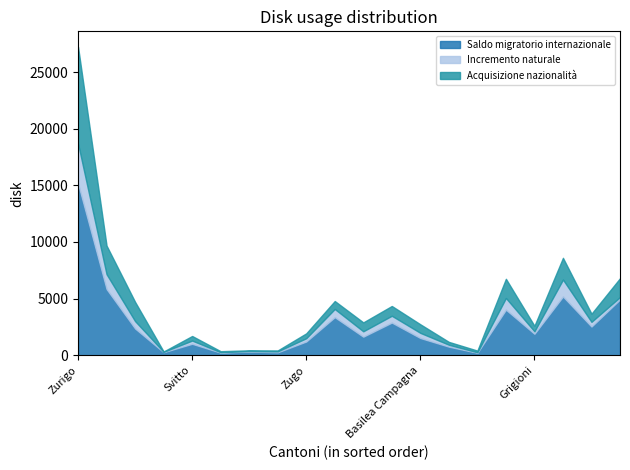

At which label is Saldo migratorio internazionale closest to 7689?

Berna